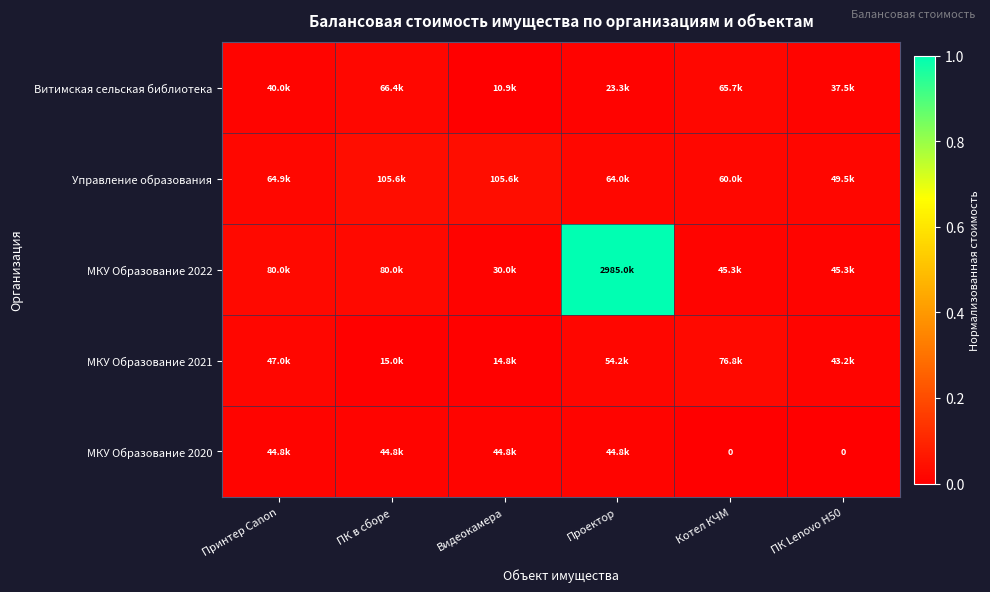

Which label corresponds to the largest value in the chart?

Проектор